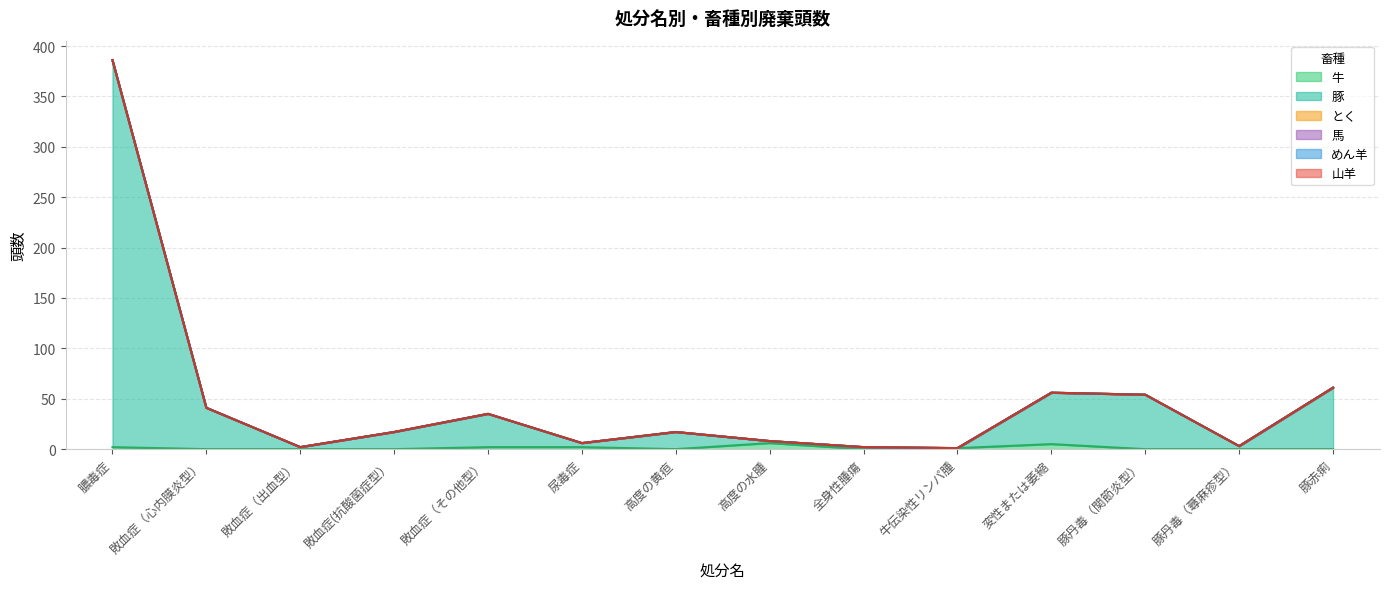

At which label does 牛 reach its minimum?

敗血症（心内膜炎型）